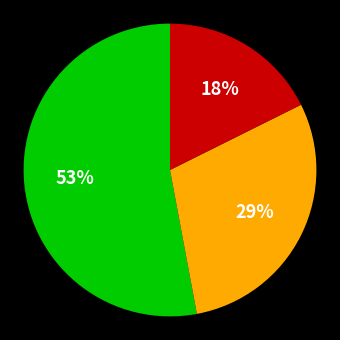

To the nearest percent, what is the average slice percentage?

33%